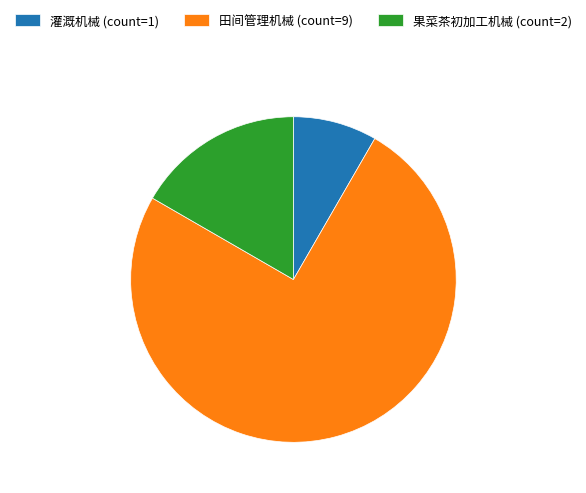

Does 果菜茶初加工机械 account for over 50% of the chart?

No